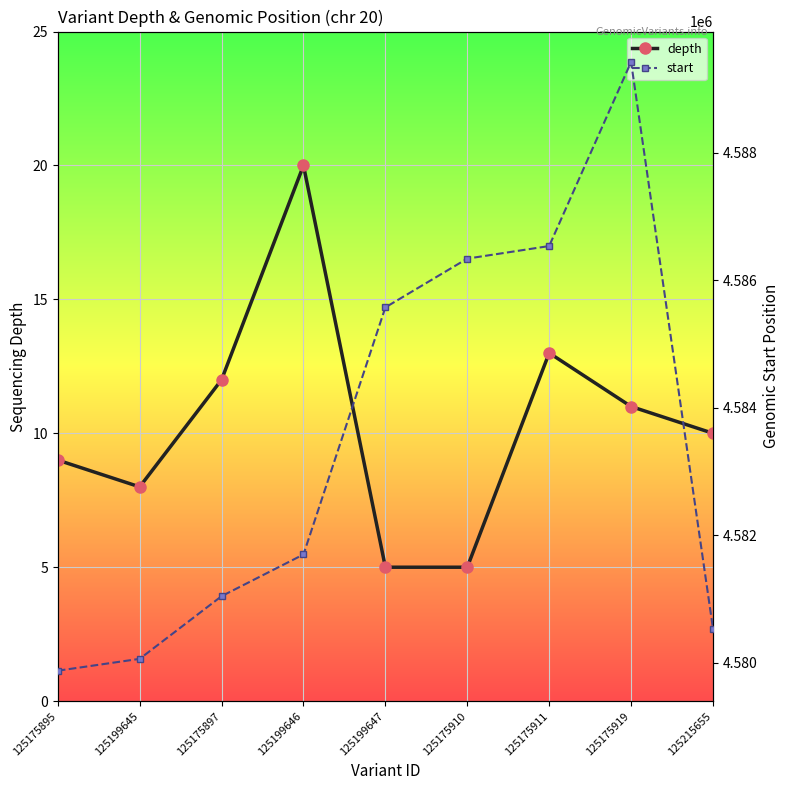

What is the difference between the depth values at 125199645 and 125175911?

5